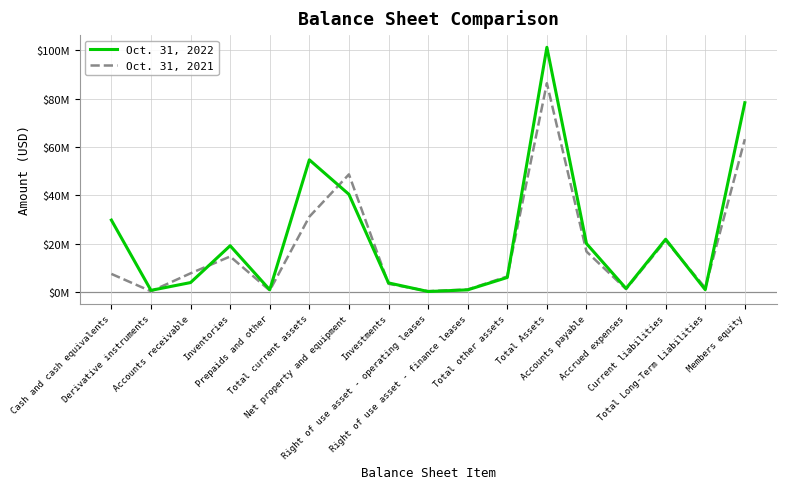

Rank the categories by Oct. 31, 2022 value from lowest to highest.

Right of use asset - operating leases, Derivative instruments, Right of use asset - finance leases, Prepaids and other, Total Long-Term Liabilities, Accrued expenses, Investments, Accounts receivable, Total other assets, Inventories, Accounts payable, Current liabilities, Cash and cash equivalents, Net property and equipment, Total current assets, Members equity, Total Assets